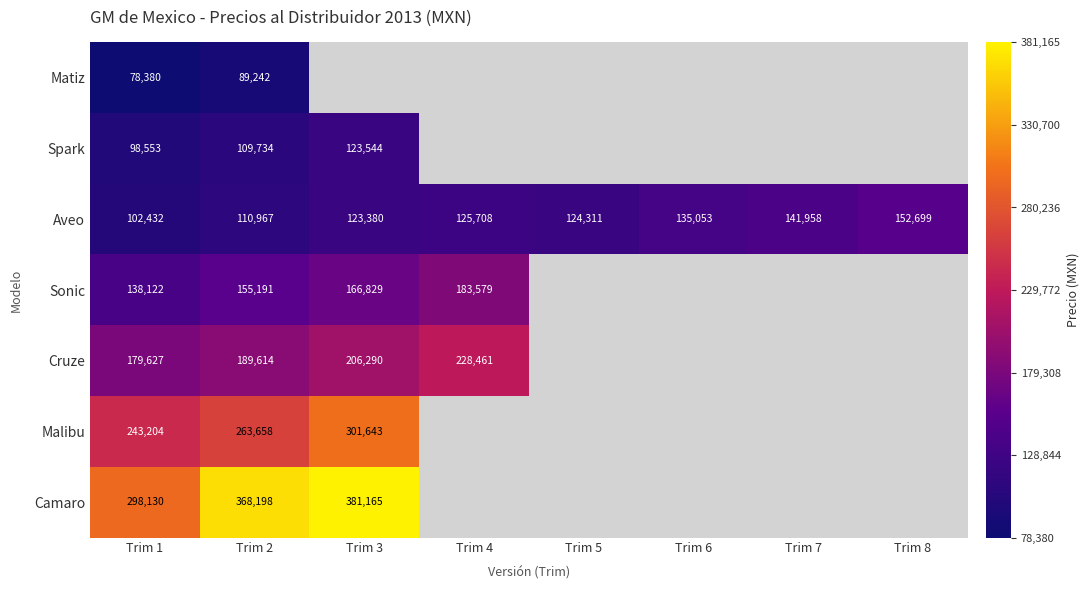

Which label corresponds to the smallest value in the chart?

Trim 1